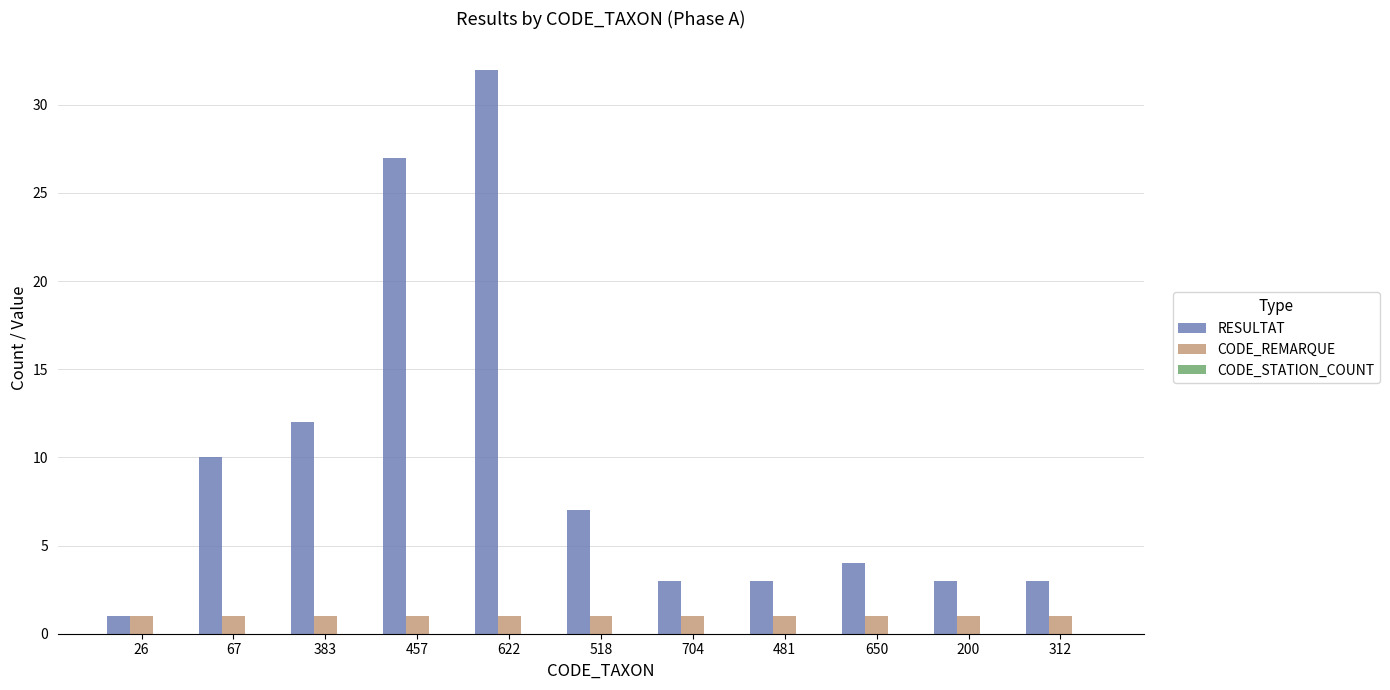

Which label corresponds to the largest value in the chart?

622